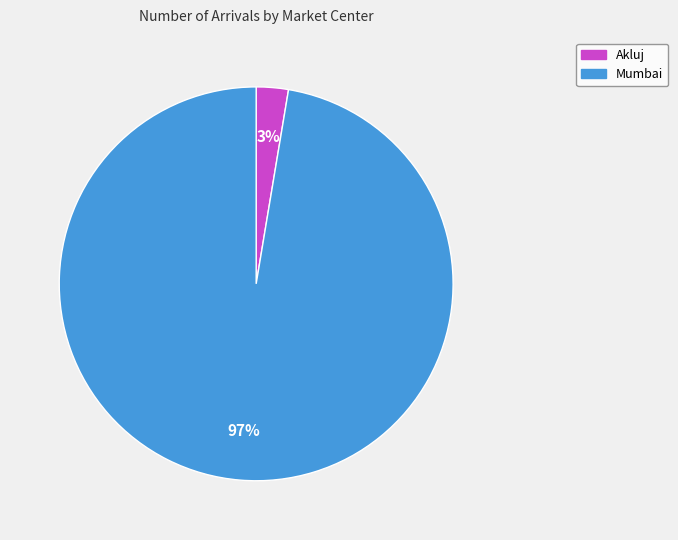

To the nearest percent, what percentage of the pie is Mumbai?

97%